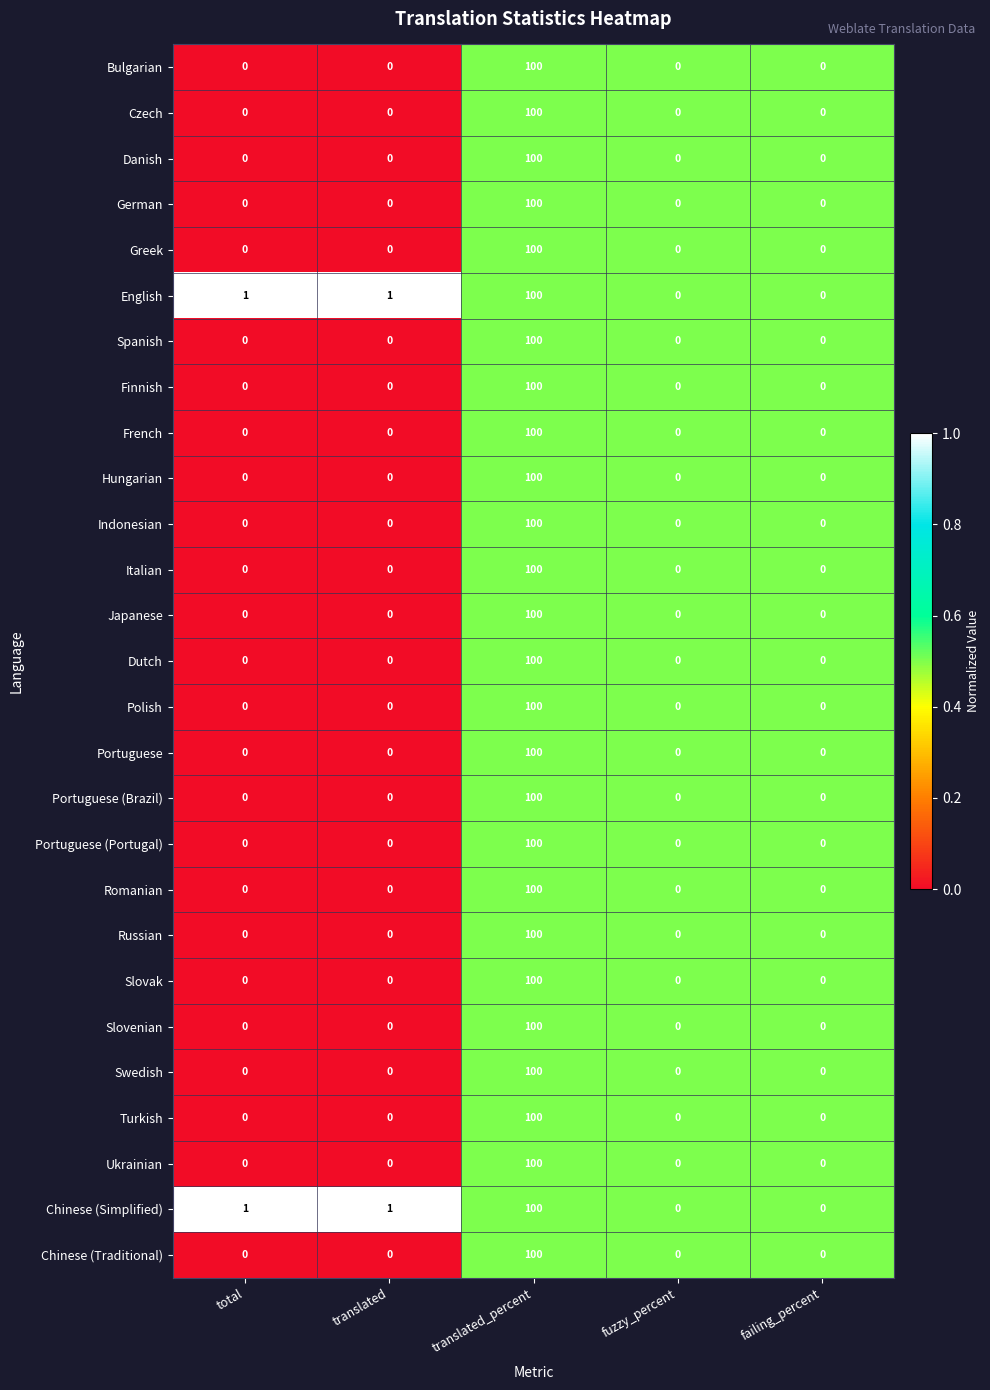

What is the total value across all series at translated_percent?

2700